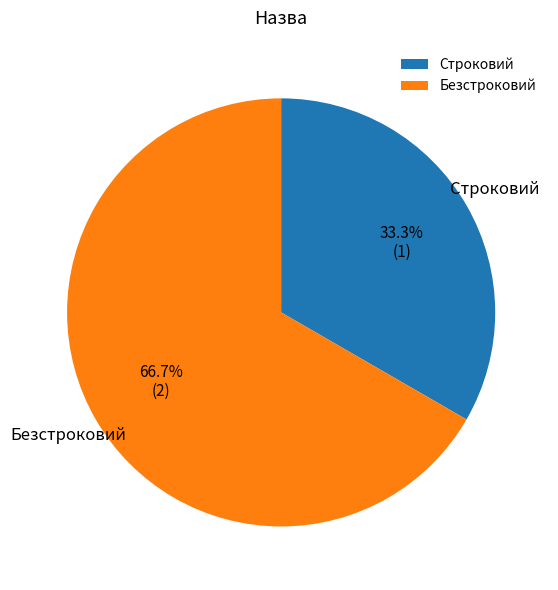

What percentage is the Безстроковий slice, to the nearest percent?

67%